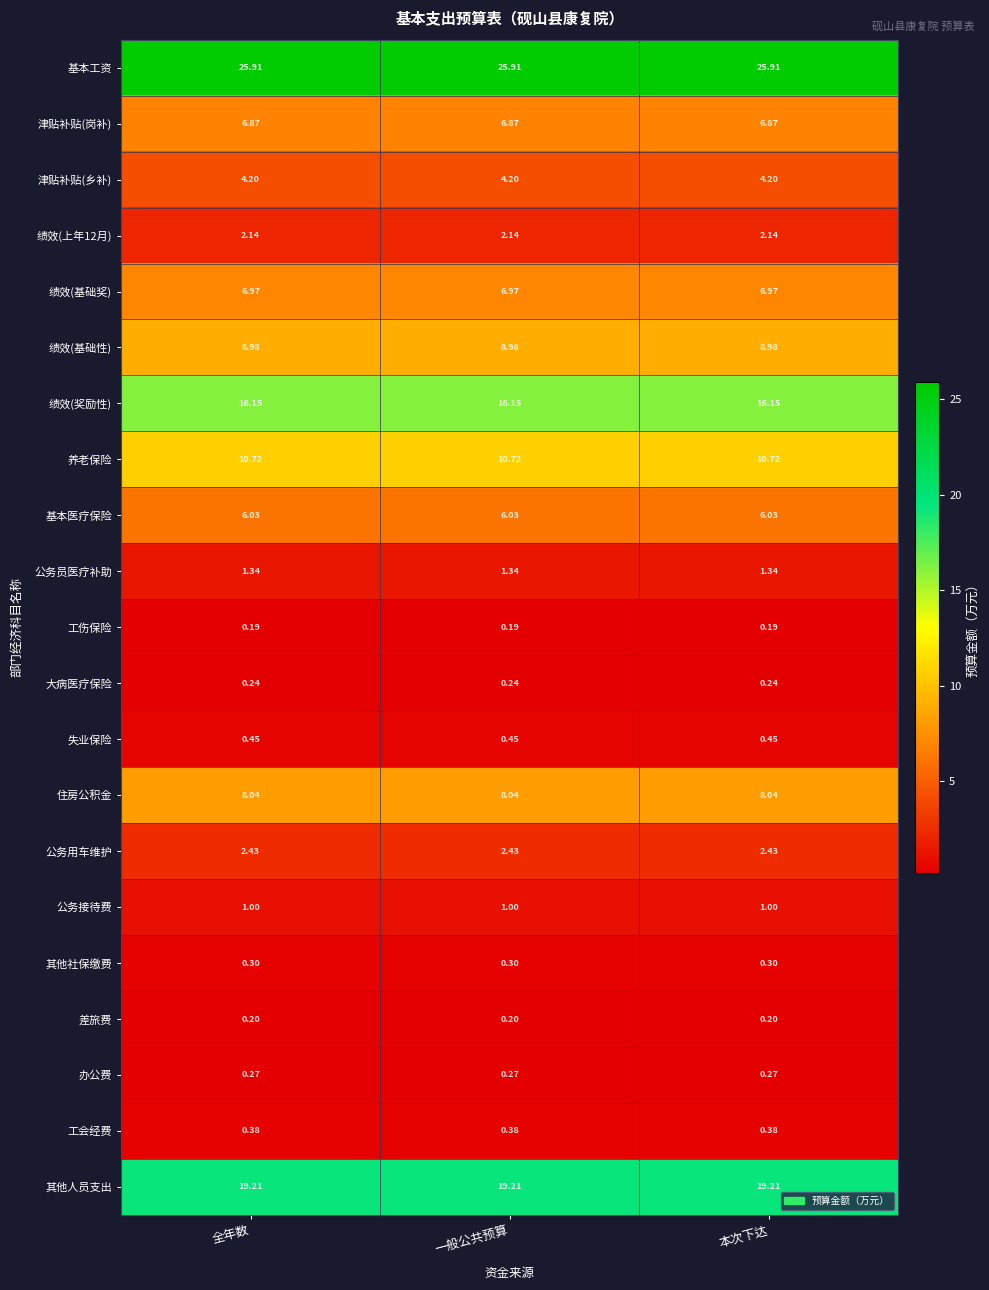

Which series has the largest total across all categories?

基本工资